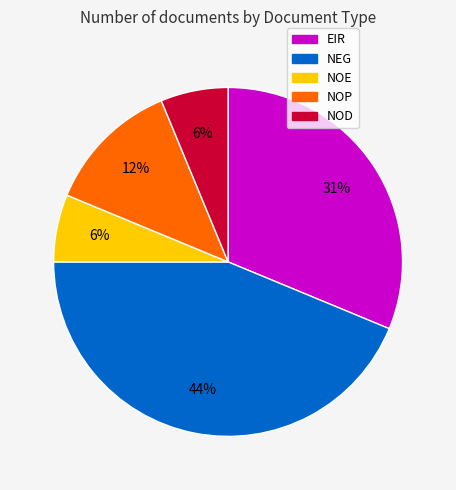

Which has a higher value, NOP or NOD?

NOP